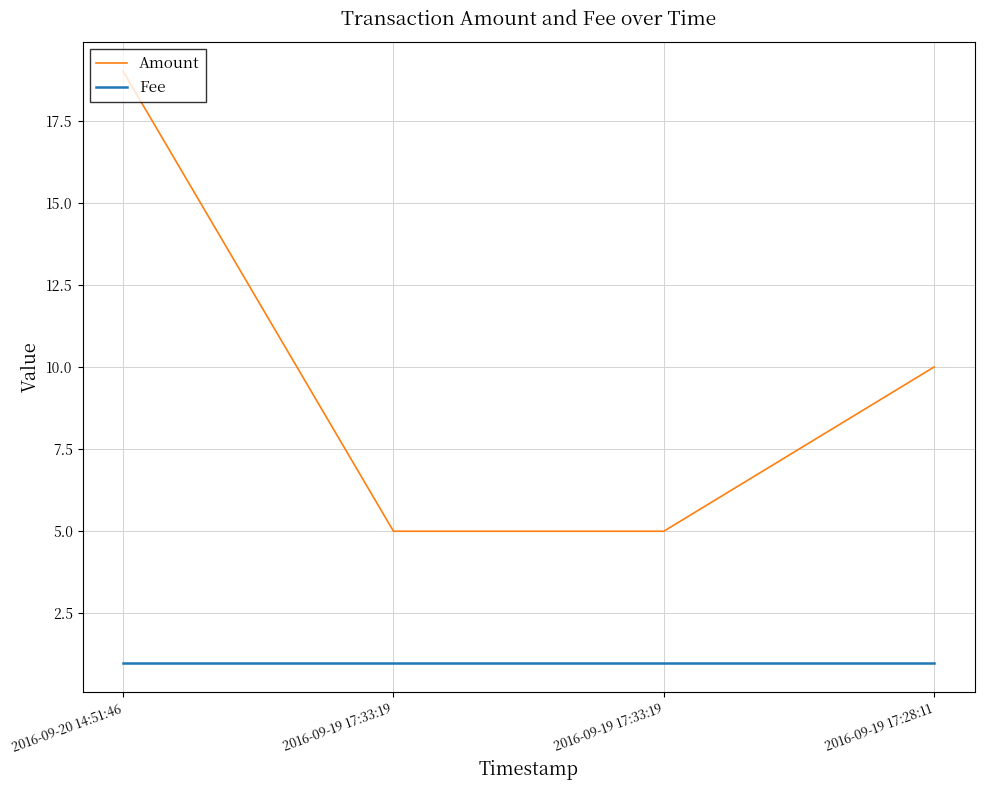

True or false: Fee has more than 0 points higher than both neighbors.

False